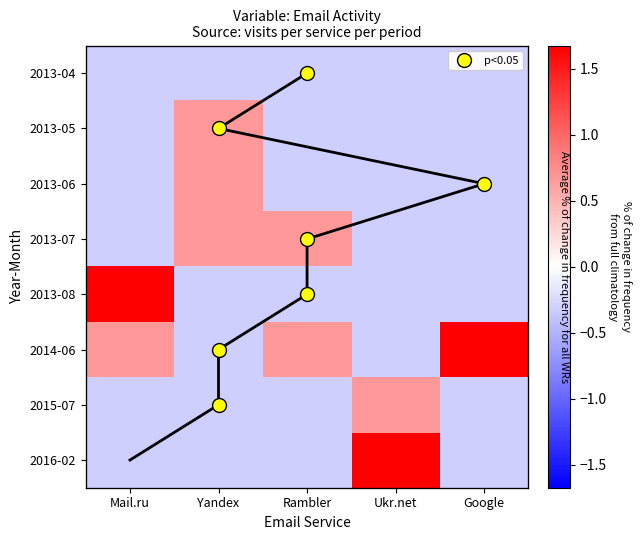

At which label does 2013-08 reach its peak?

Mail.ru